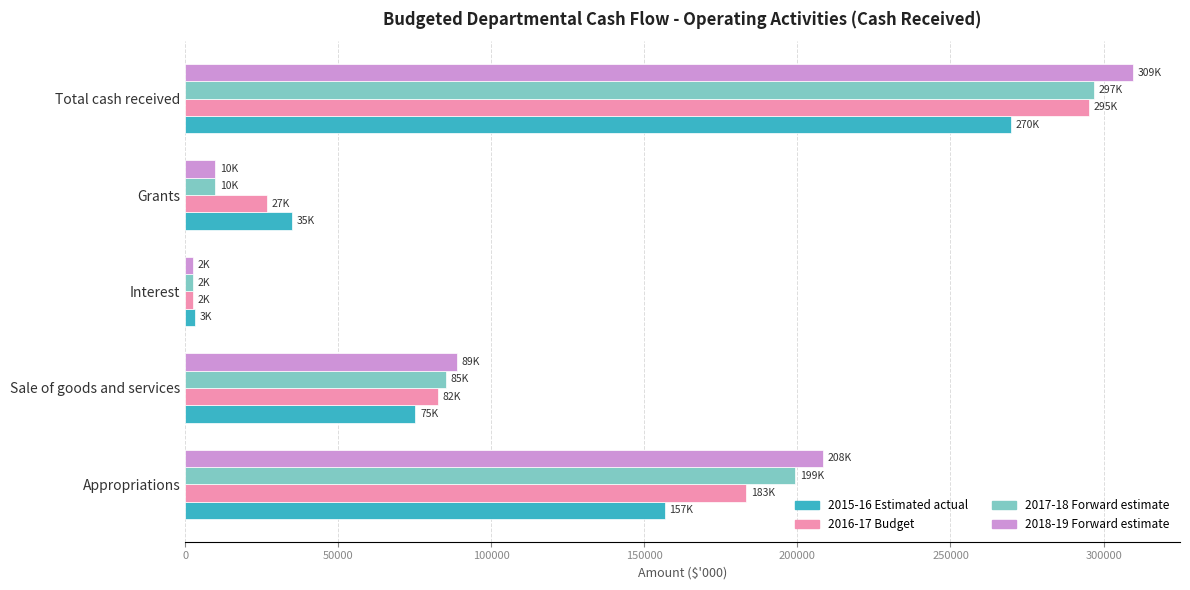

What is the total value across all series at Sale of goods and services?

331655